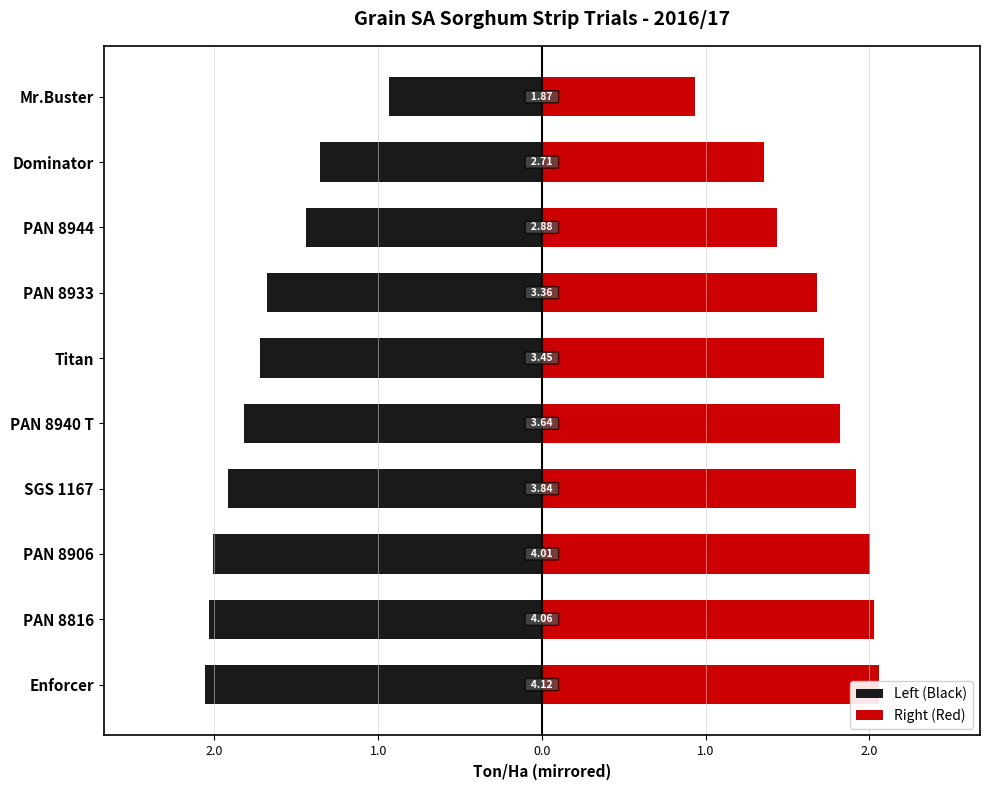

Count the number of data series in this chart.

2